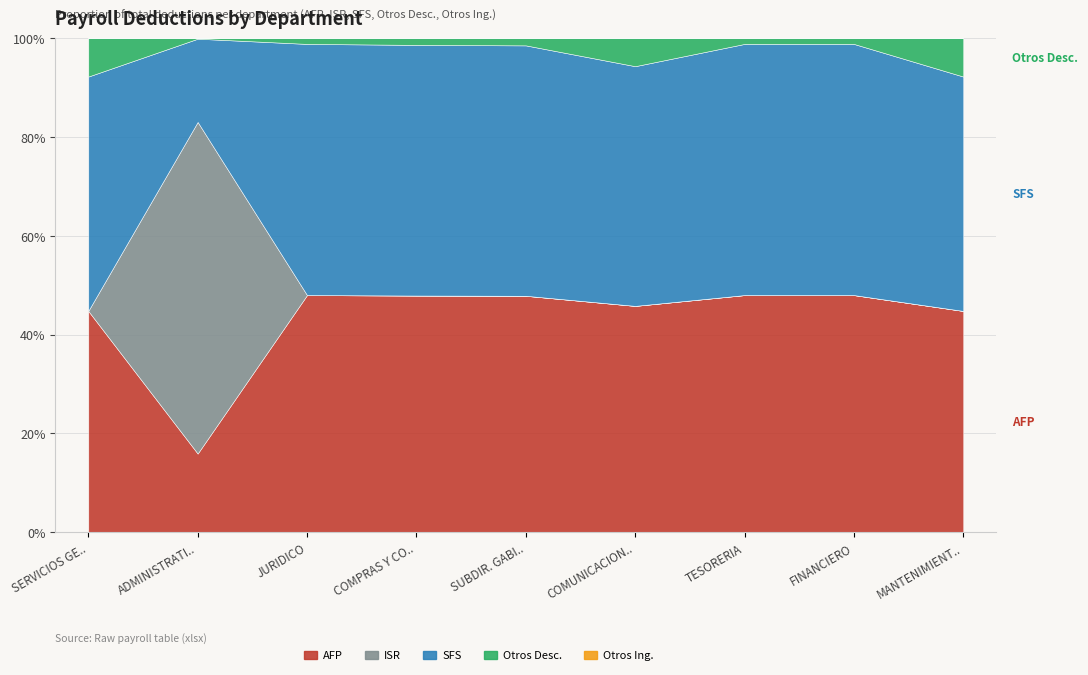

True or false: Otros Ing. and AFP intersect in this chart.

False